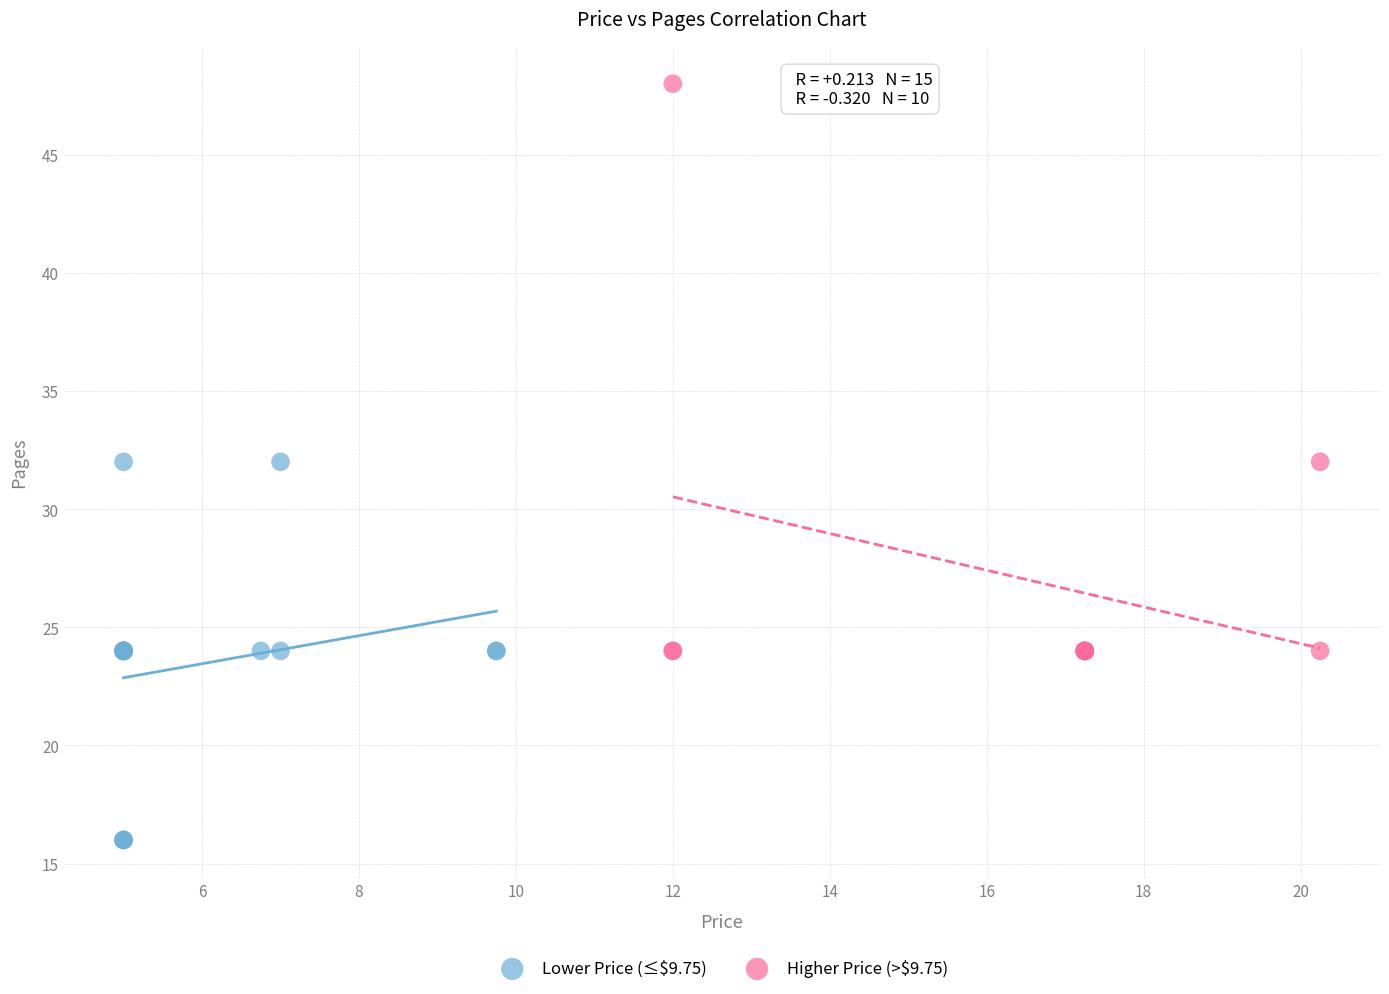

Which series reaches the minimum Y coordinate?

Lower Price (≤$9.75)